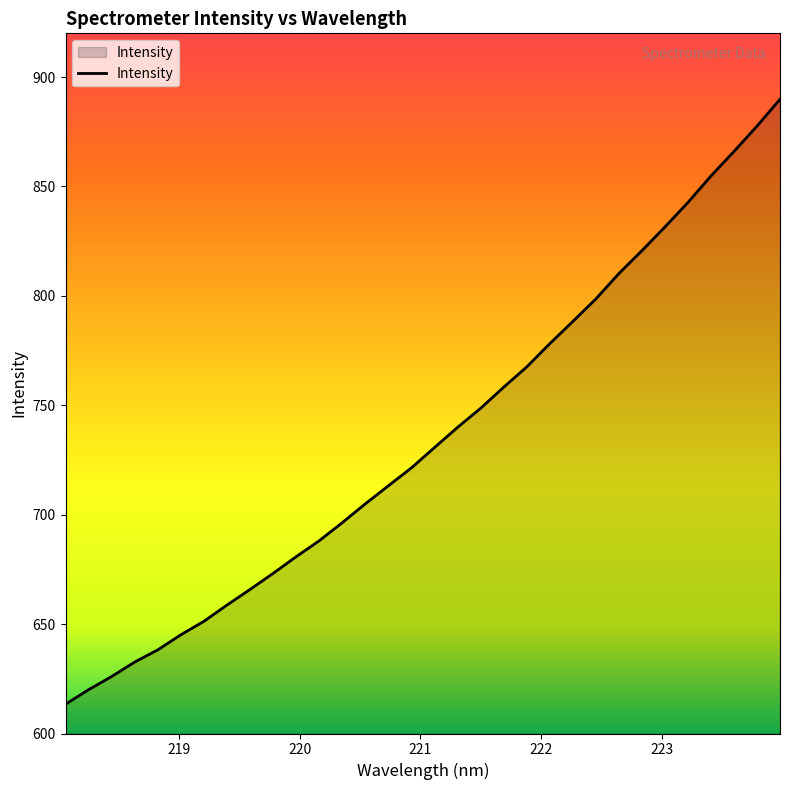

What is the difference between the maximum and minimum values?

276.5